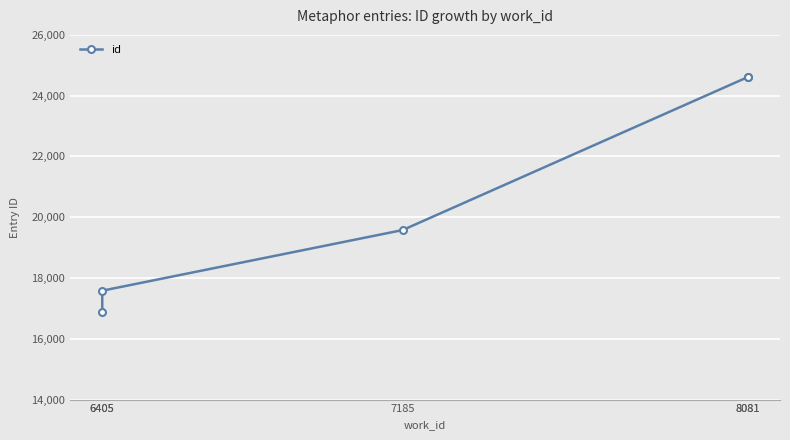

What is the value of the 4th point from the left?

24611